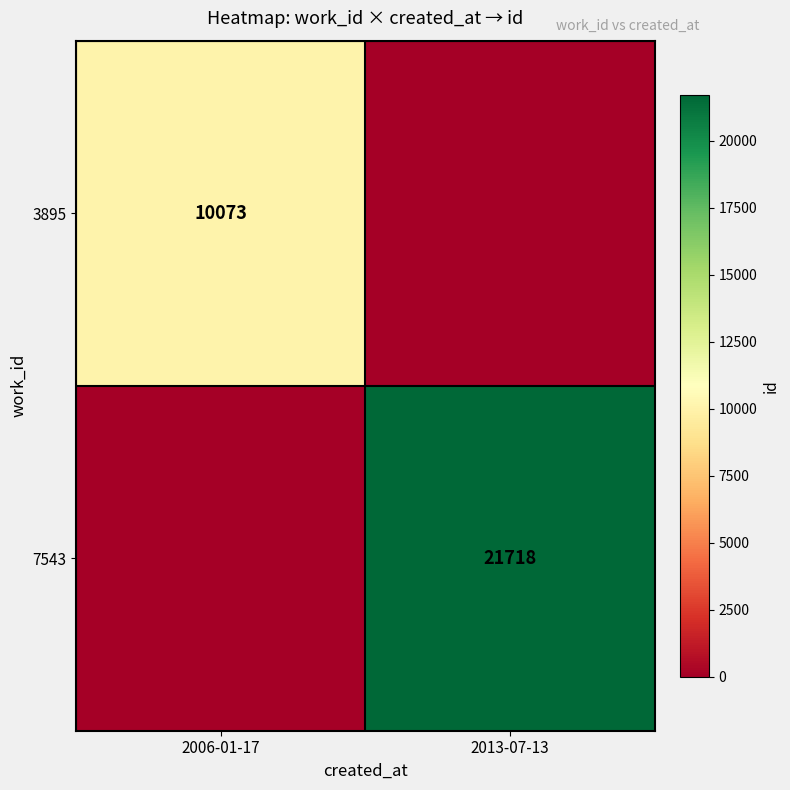

Count the number of data series in this chart.

2